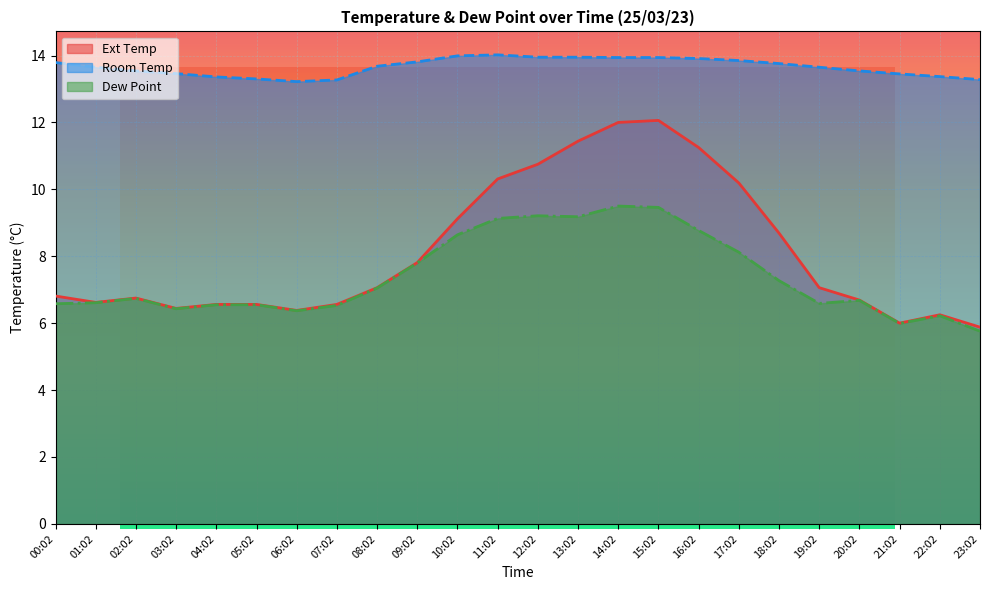

Which series has the largest total across all categories?

Room Temp